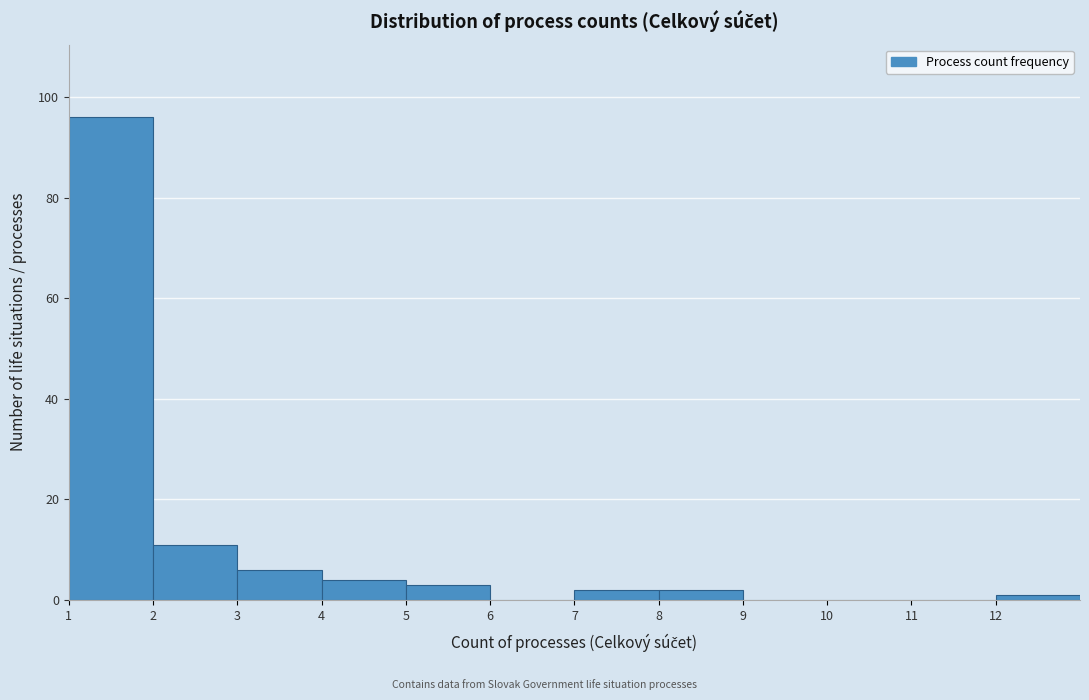

Reading left to right, transcribe this chart: for each bar, give the range it covers on the x-axis and its height. The values are not printed on the chart, so give them approximately, as read against the axis.

1 to 2: 96
2 to 3: 12
3 to 4: 6
4 to 5: 4
5 to 6: 4
6 to 7: 0
7 to 8: 2
8 to 9: 2
9 to 10: 0
10 to 11: 0
11 to 12: 0
12 to 13: under 2